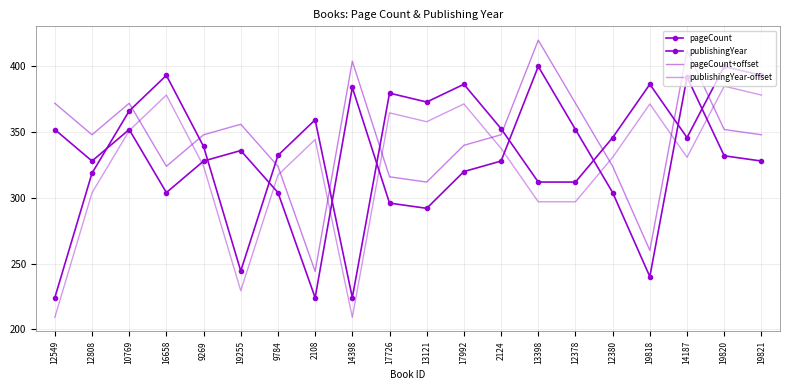

Between 19255 and 17992, which series saw the biggest shift?

publishingYear